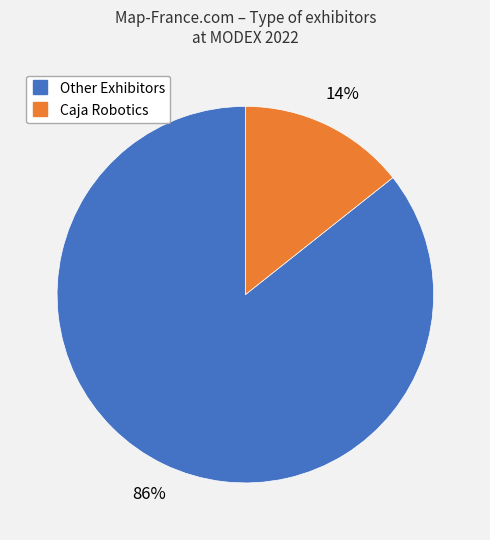

To the nearest percent, what is the average slice percentage?

50%